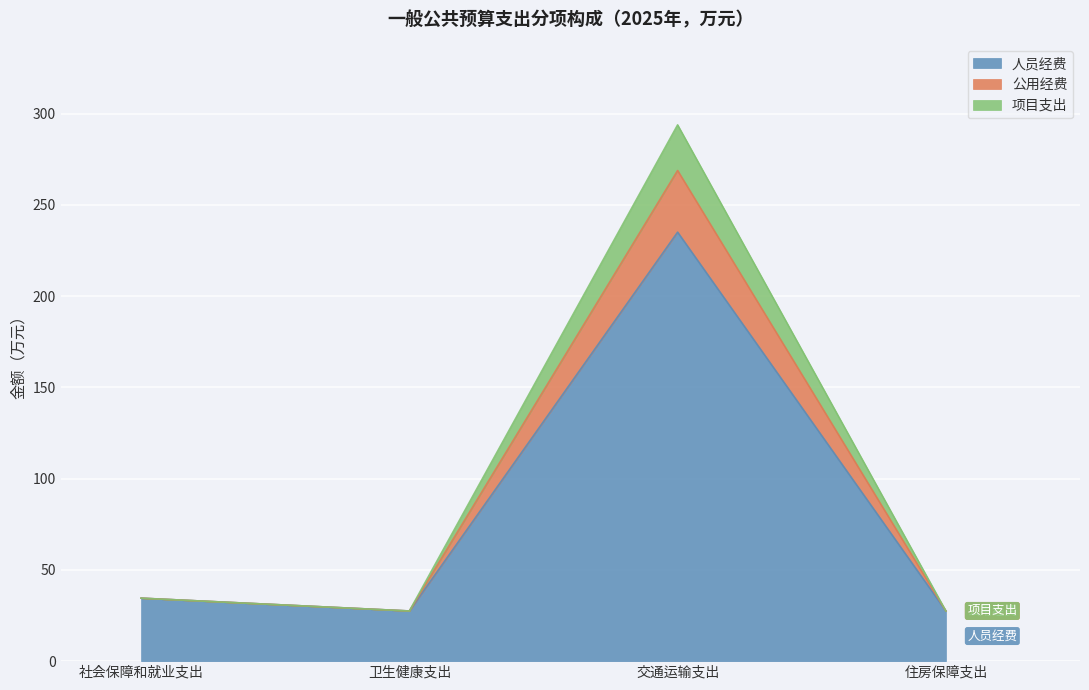

How many lines are shown in the chart?

3